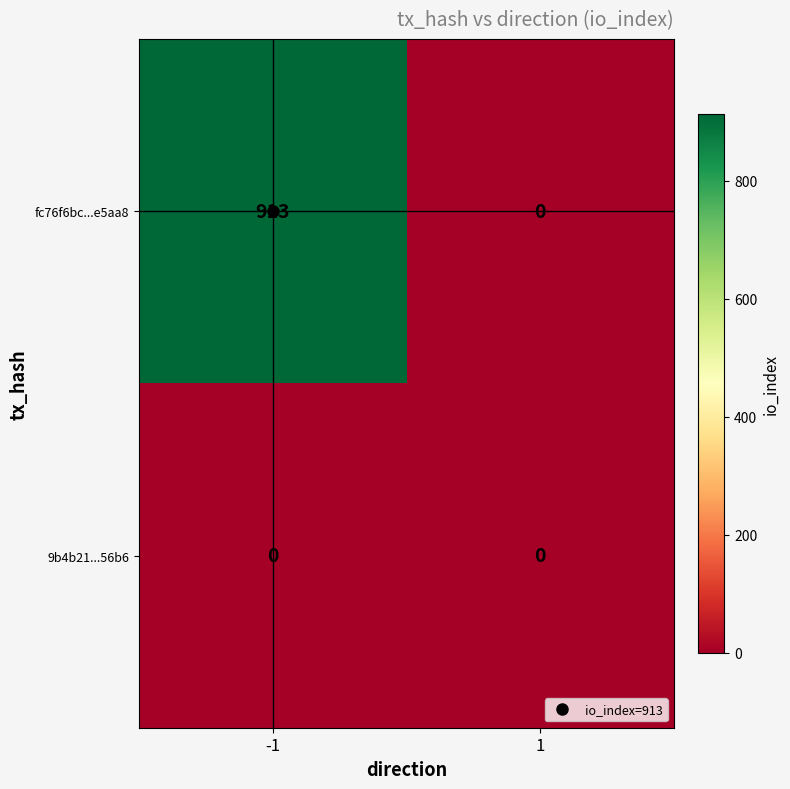

What is the greatest value displayed?

913